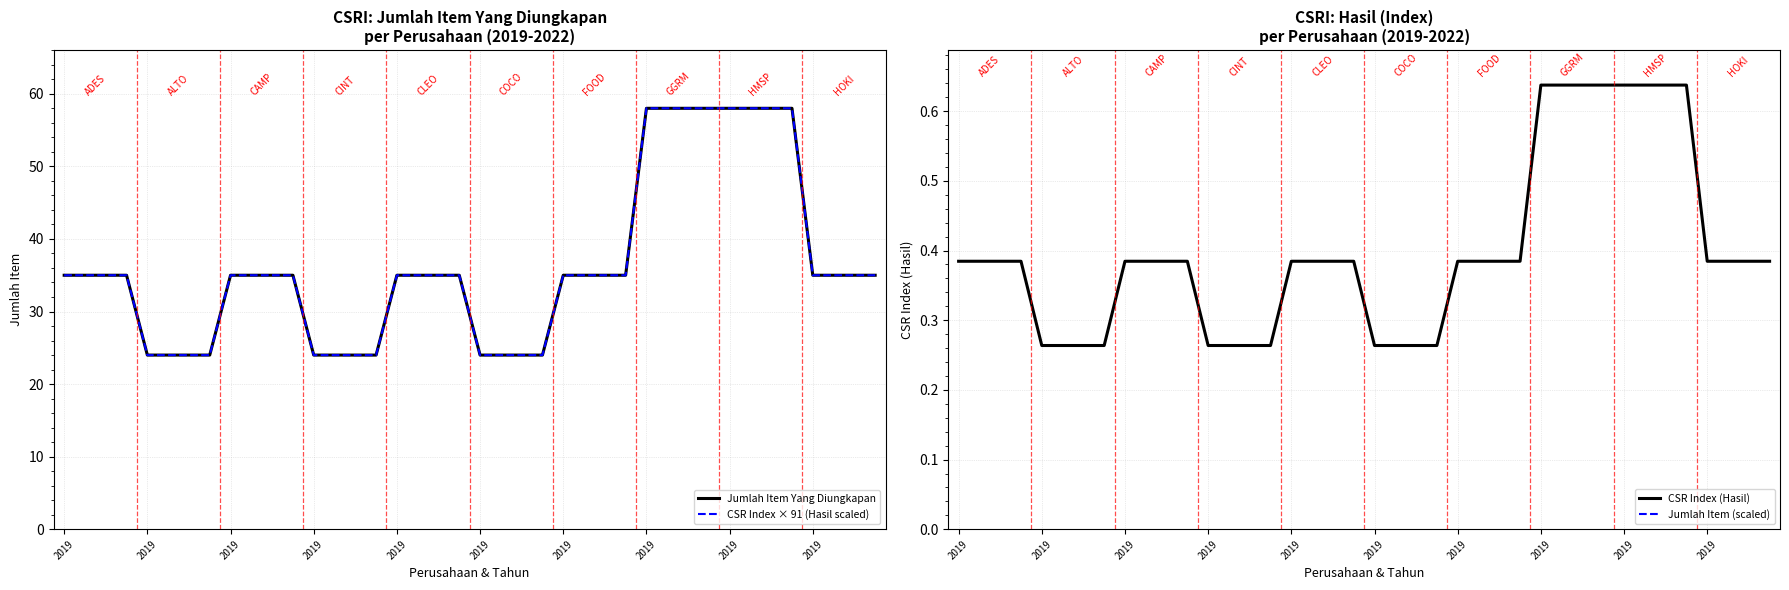

The value of CSR Index (Hasil) at 2019 is 0.3. True or false?

True